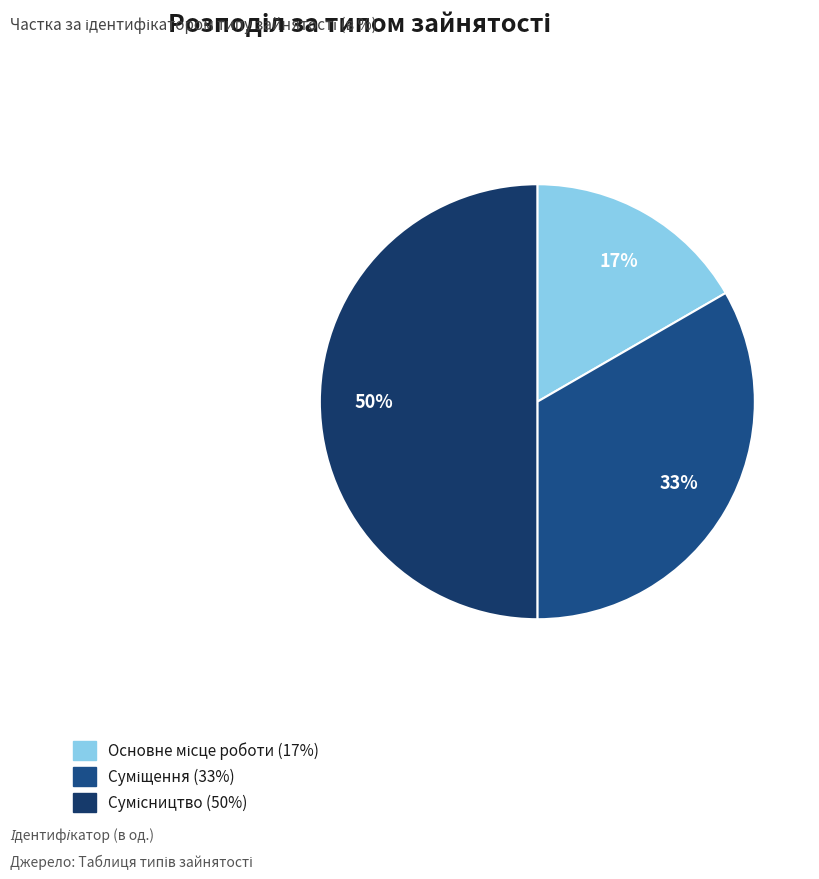

How many slices are in this pie chart?

3